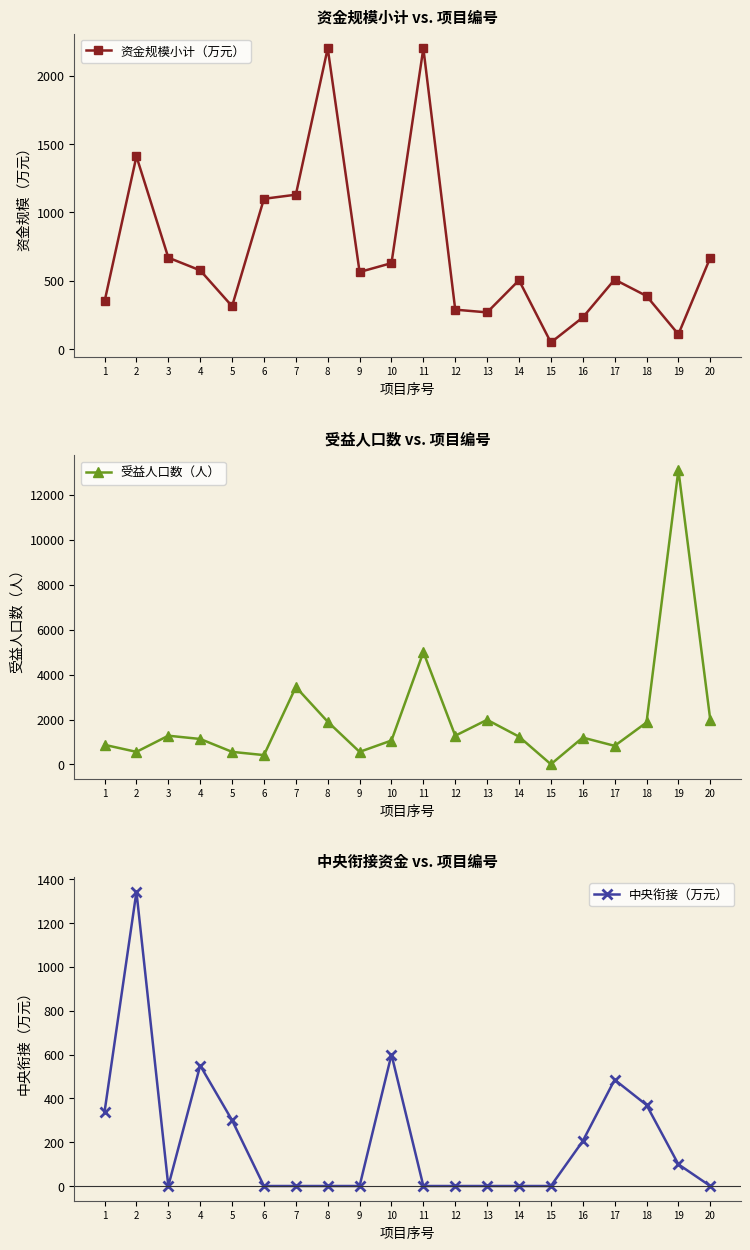

Rank the series at 13 from highest to lowest value.

受益人口数（人）, 资金规模小计（万元）, 中央衔接（万元）